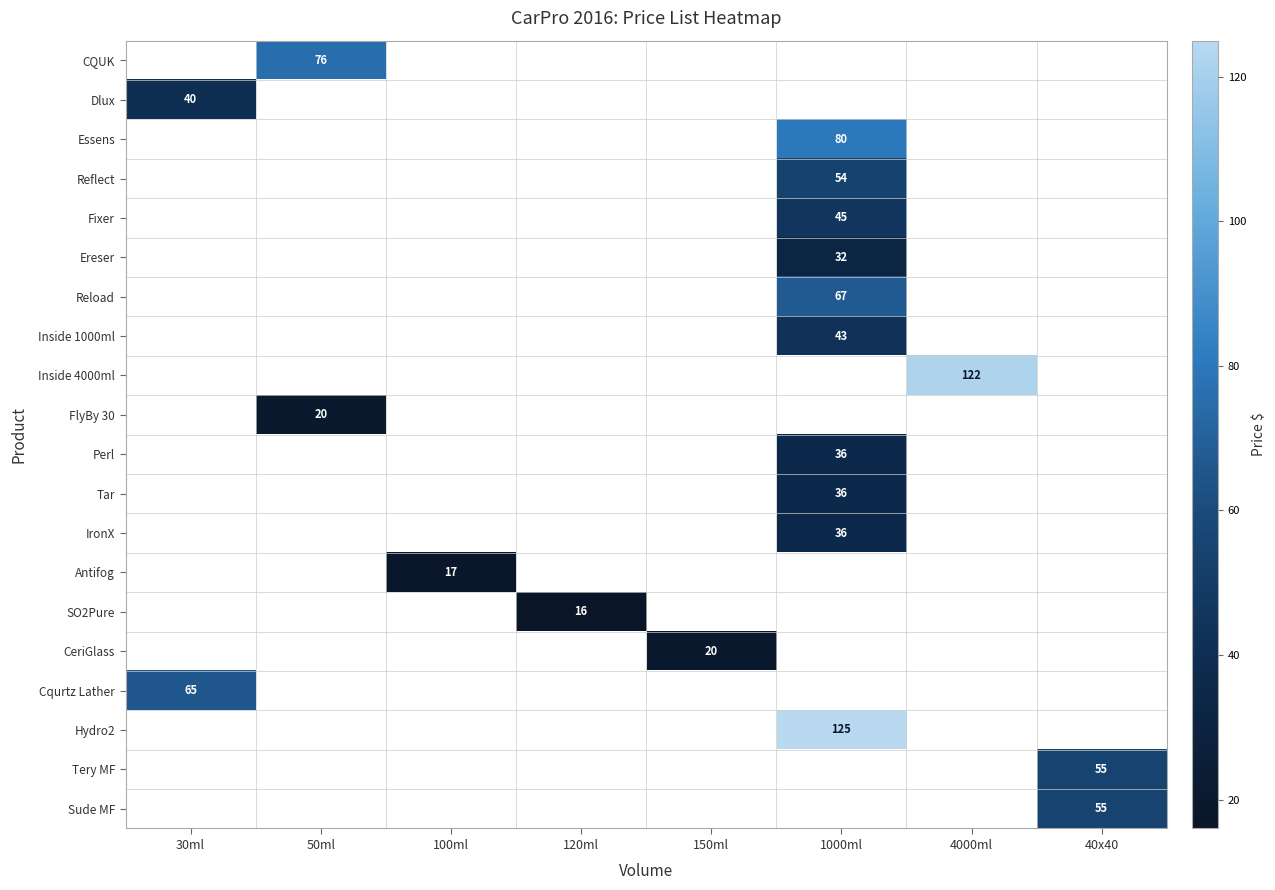

Is it true that CeriGlass equals 20 at 150ml?

True